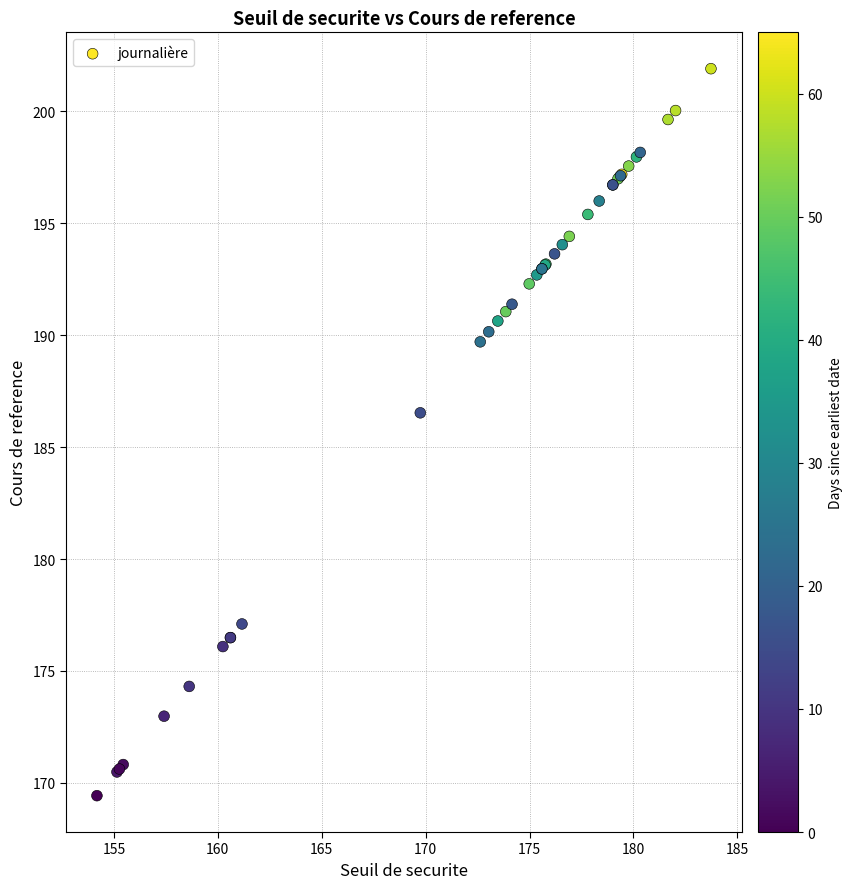

What Y value in the scatter plot is closest to 185?

186.5